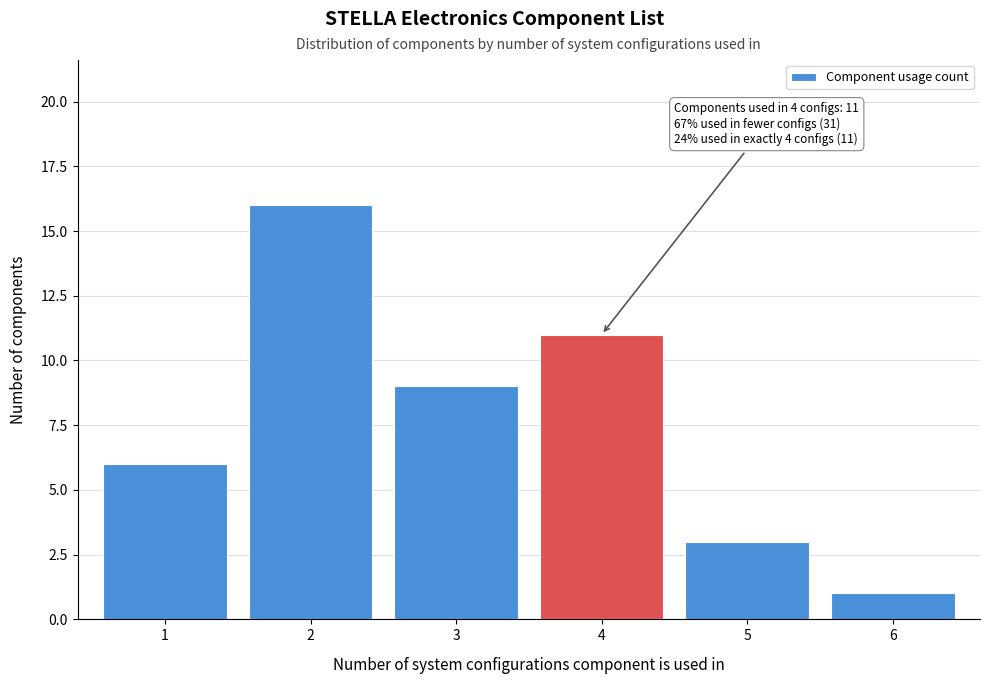

Reading right to left, transcribe all the data shown in this chart.

6=1	5=3	4=11	3=9	2=16	1=6